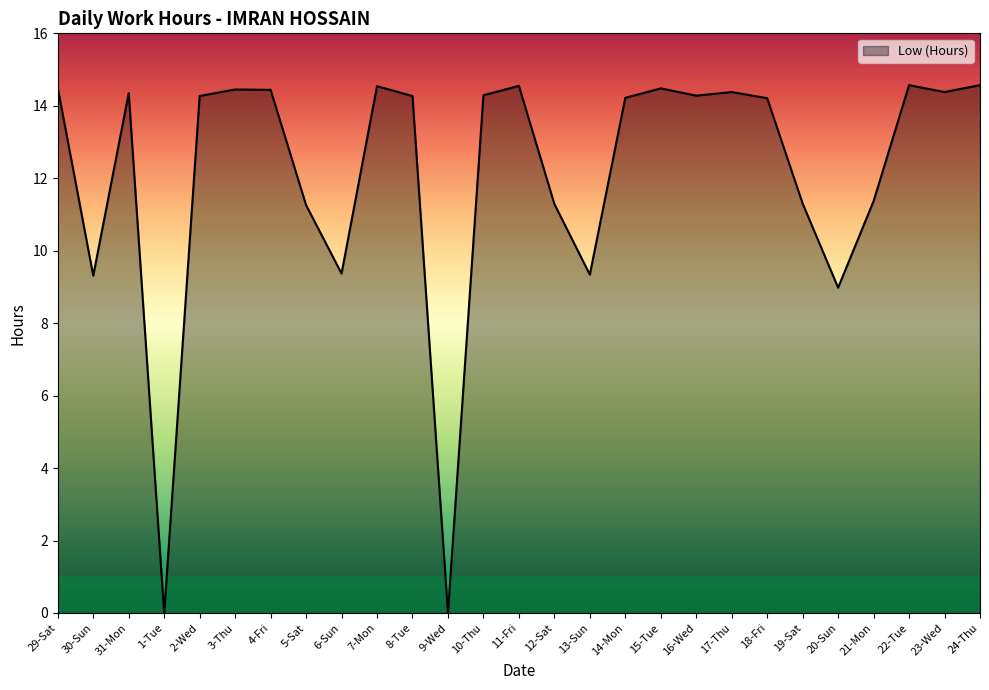

What is the difference between the values at 1-Tue and 21-Mon?

11.4